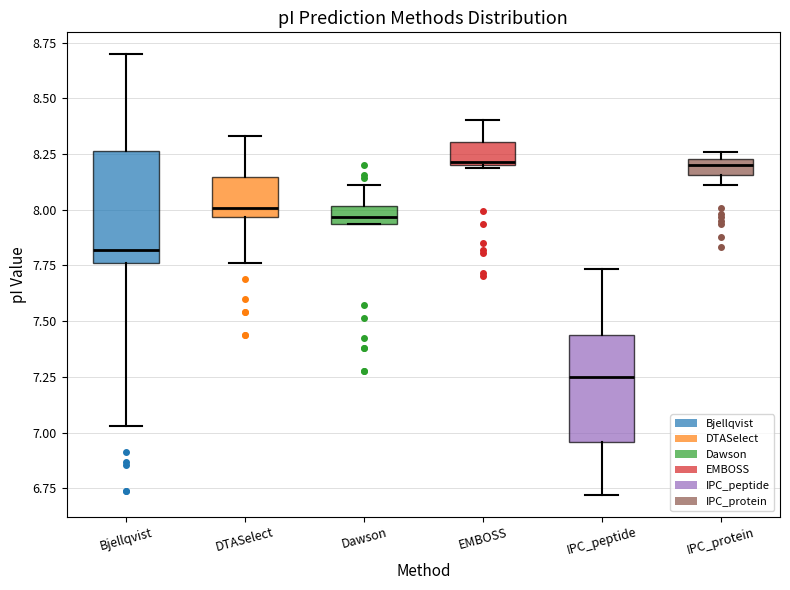

Where does the upper whisker of the box for IPC_peptide end on the y-axis? The values are not printed on the chart, so give them approximately, as read against the axis.

7.75